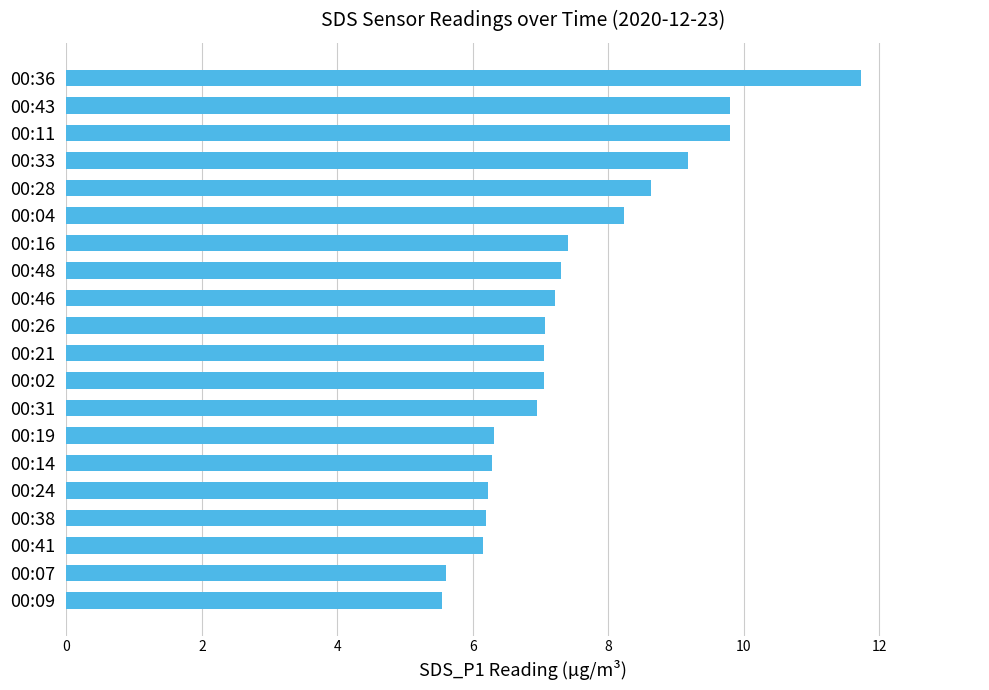

Is it true that the value at 00:48 is 11.1?

False